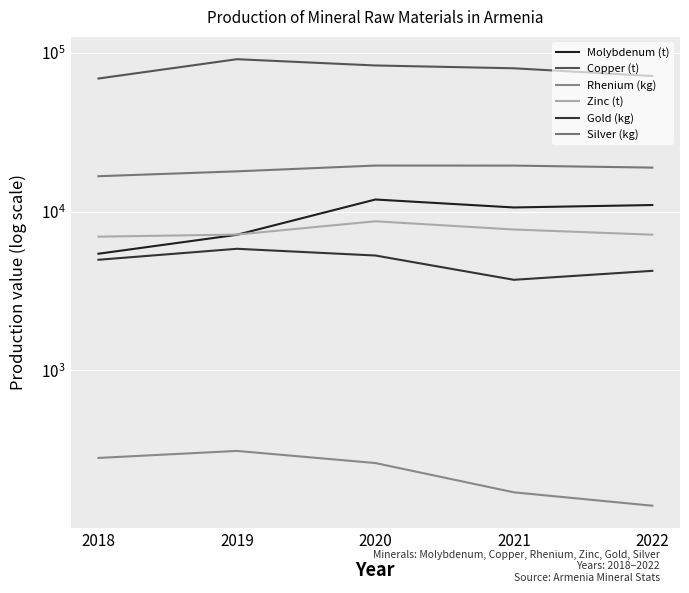

Between 2019 and 2020, which series saw the biggest shift?

Copper (t)